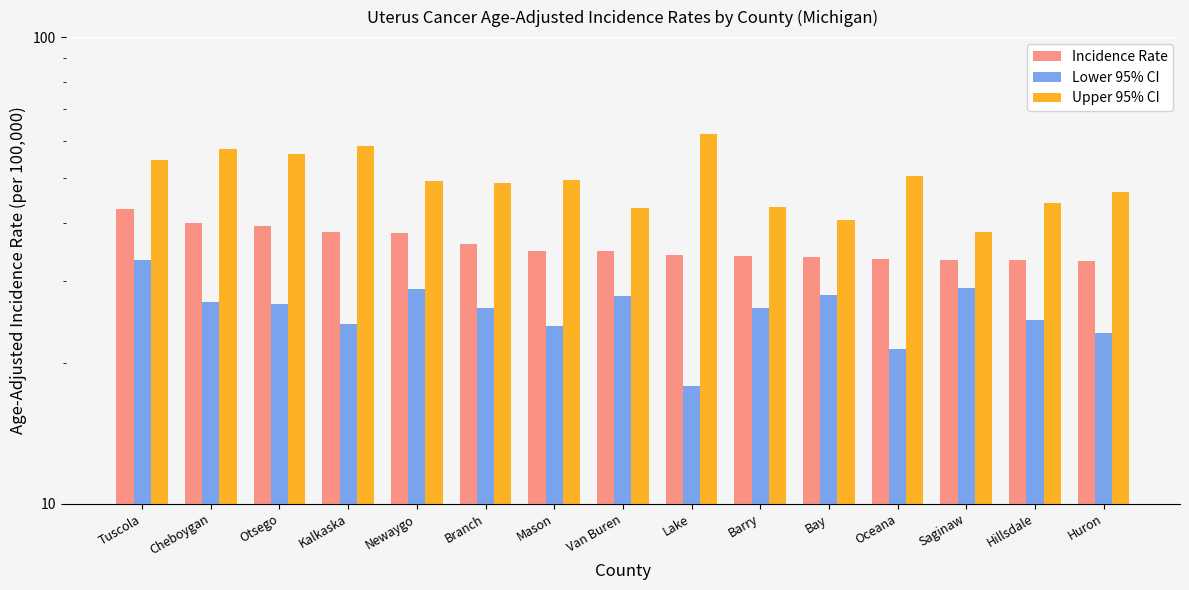

Reading right to left, what are all the values shown in this chart?

Incidence Rate: 33.1	33.3	33.3	33.5	33.8	33.9	34.2	34.8	34.8	36.1	38.0	38.2	39.3	39.9	42.8
Lower 95% CI: 23.2	24.8	29.0	21.4	28.0	26.3	17.9	27.8	24.0	26.2	28.9	24.3	26.8	27.1	33.3
Upper 95% CI: 46.6	44.0	38.2	50.4	40.6	43.2	61.9	43.1	49.5	48.7	49.2	58.4	56.3	57.6	54.4